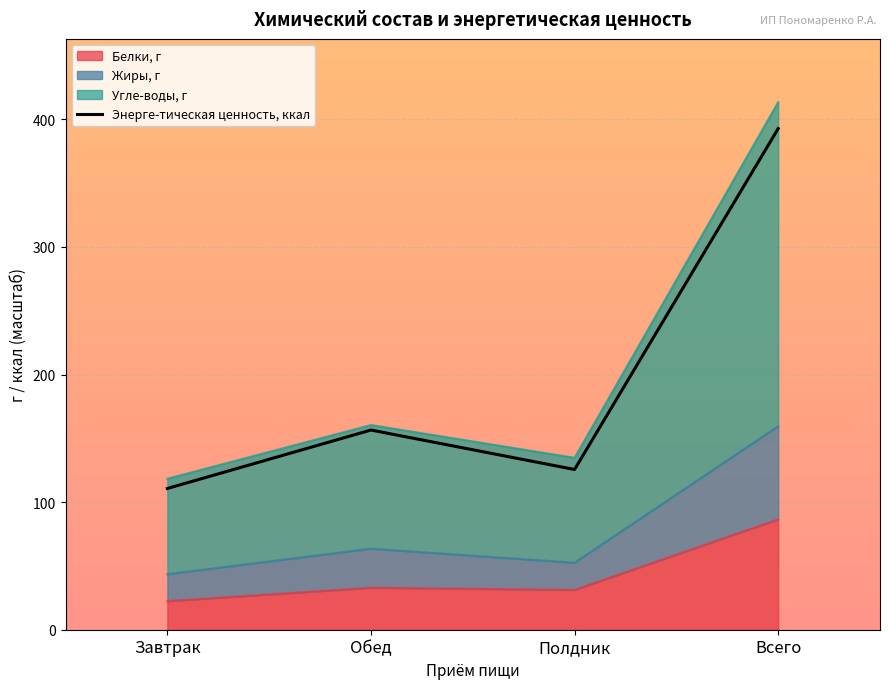

Rank the categories by value from highest to lowest.

Всего, Обед, Полдник, Завтрак